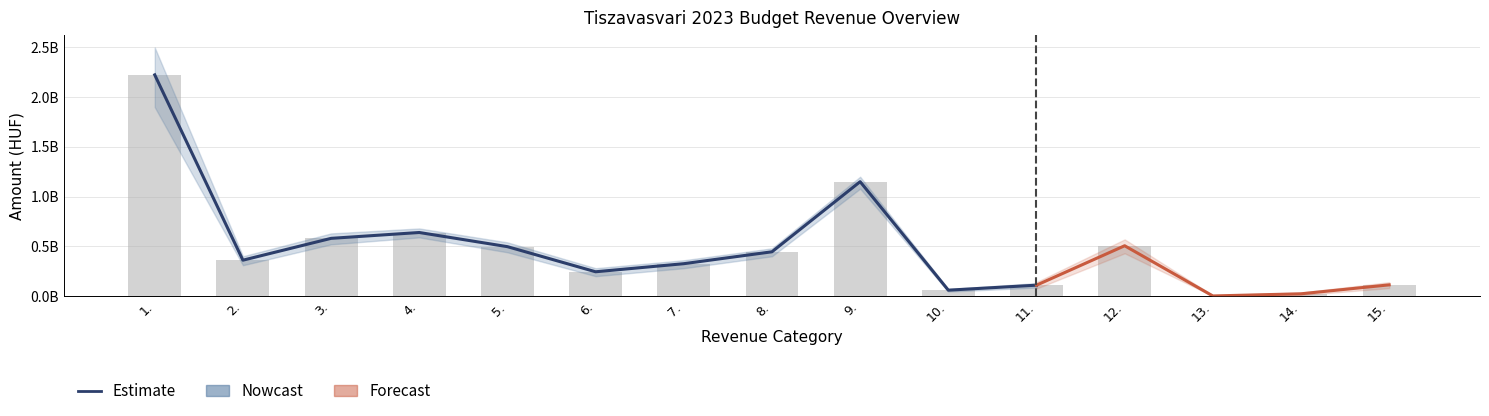

Between 11. and 7., which is larger?

7.